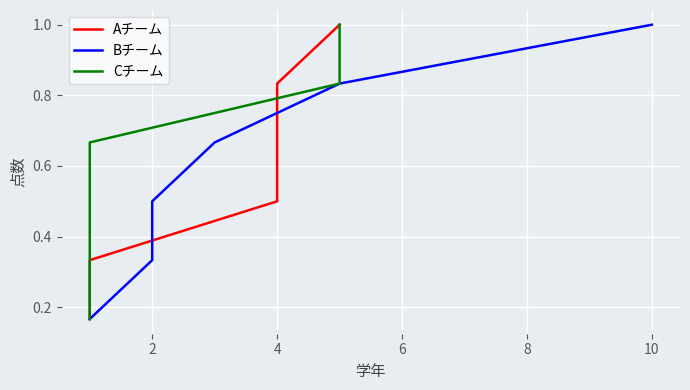

The Bチーム series shows 0.2 at 2. True or false?

False